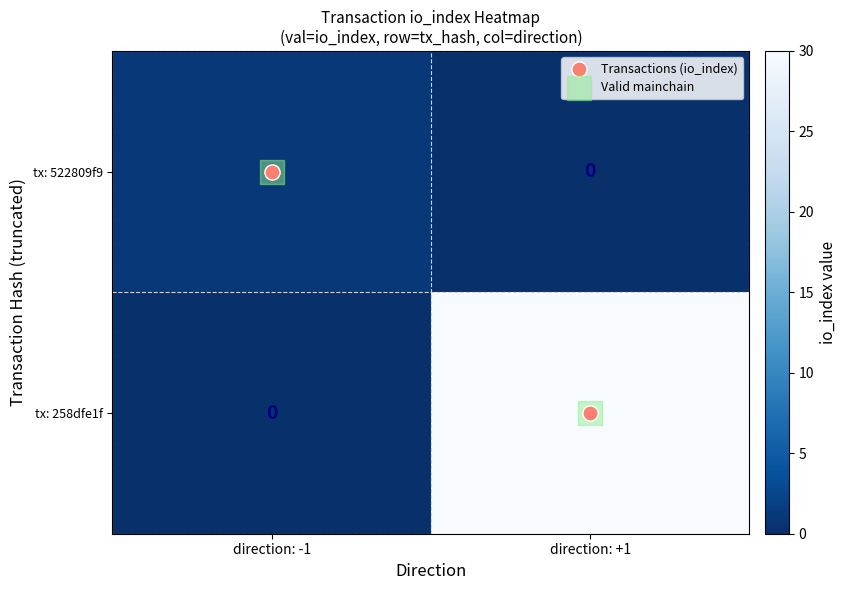

How many categories are shown in the chart?

2